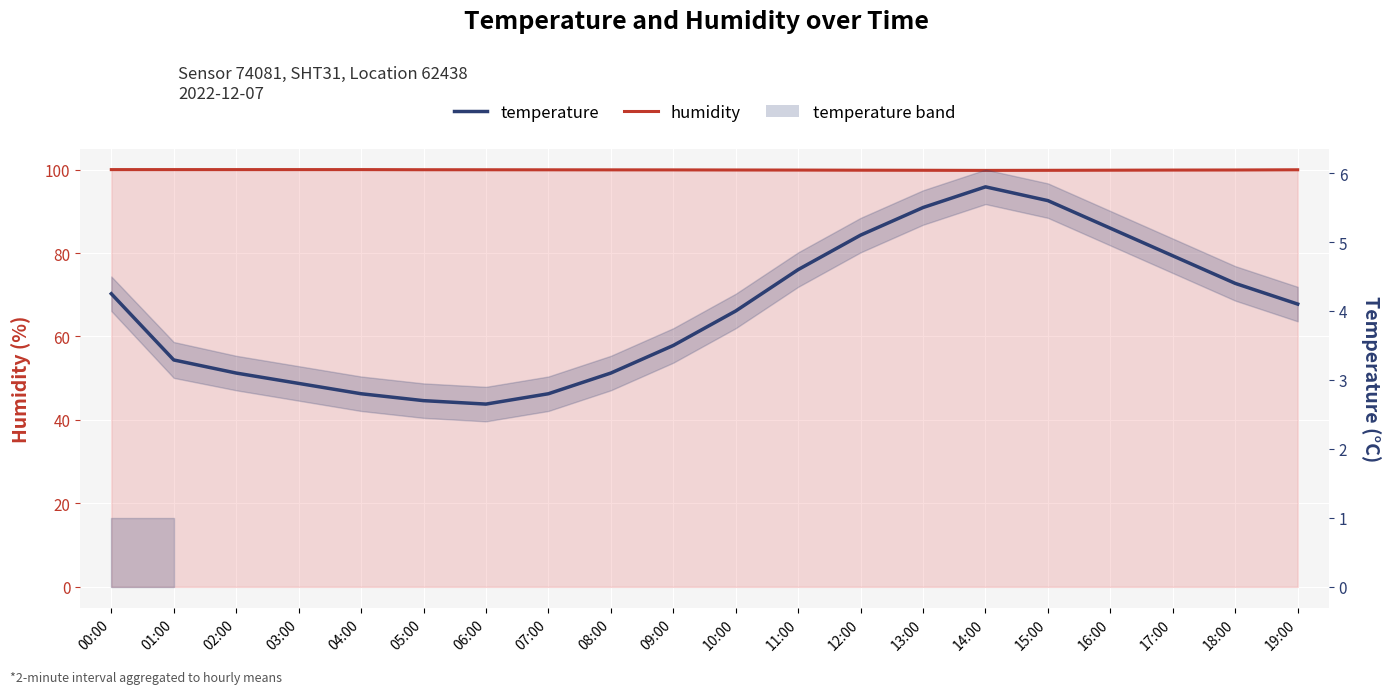

True or false: temperature and humidity cross at least once.

False